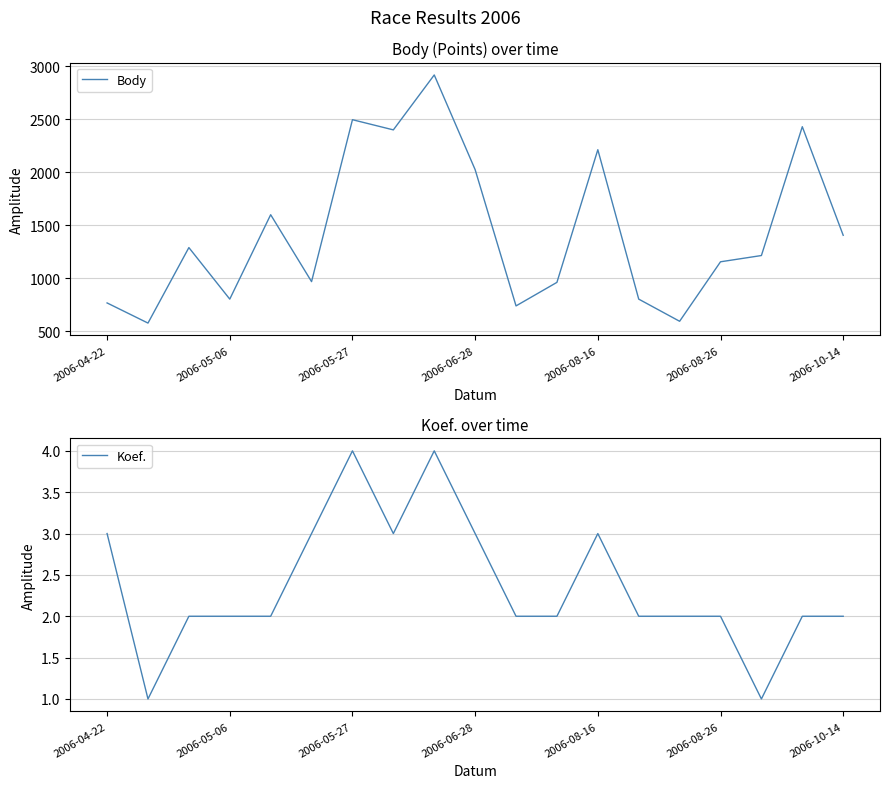

What is the greatest value displayed?

2918